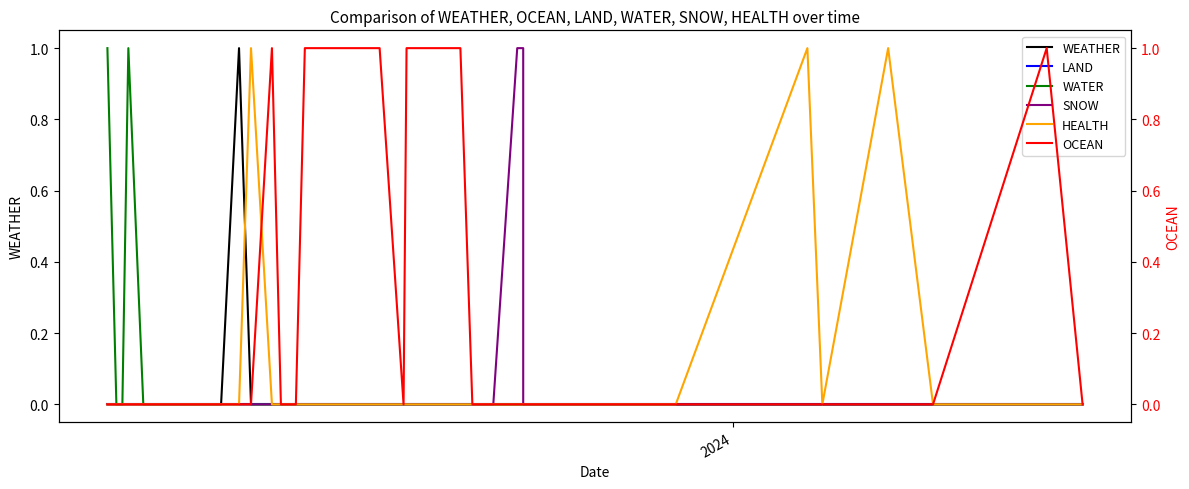

Is the value of OCEAN at 12 greater than the value of LAND at 16?

No